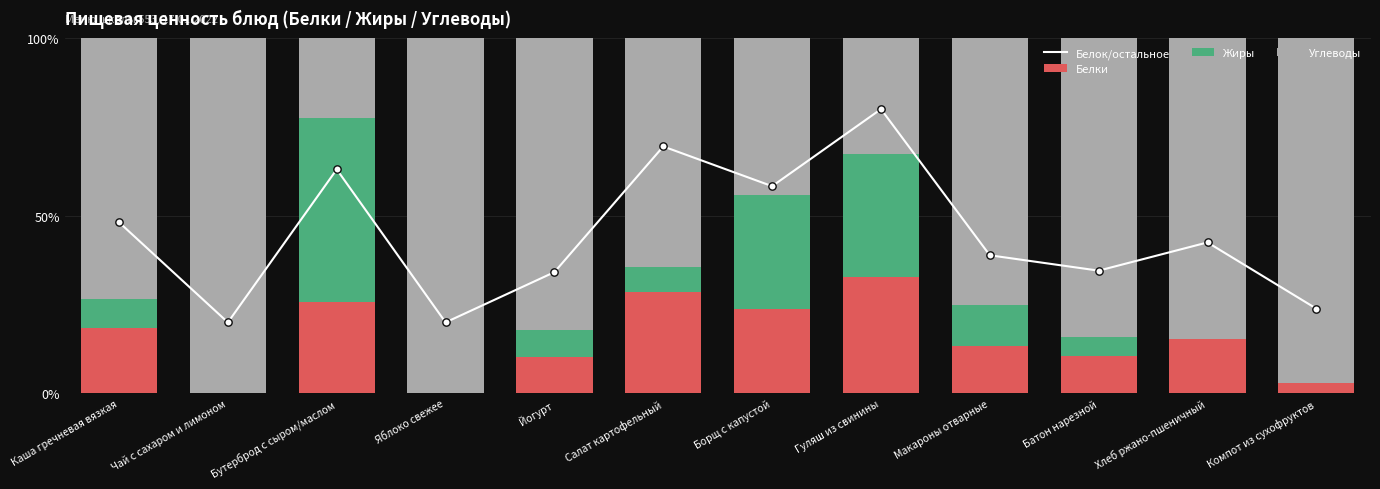

Which series has the largest Y range (max minus min)?

Углеводы